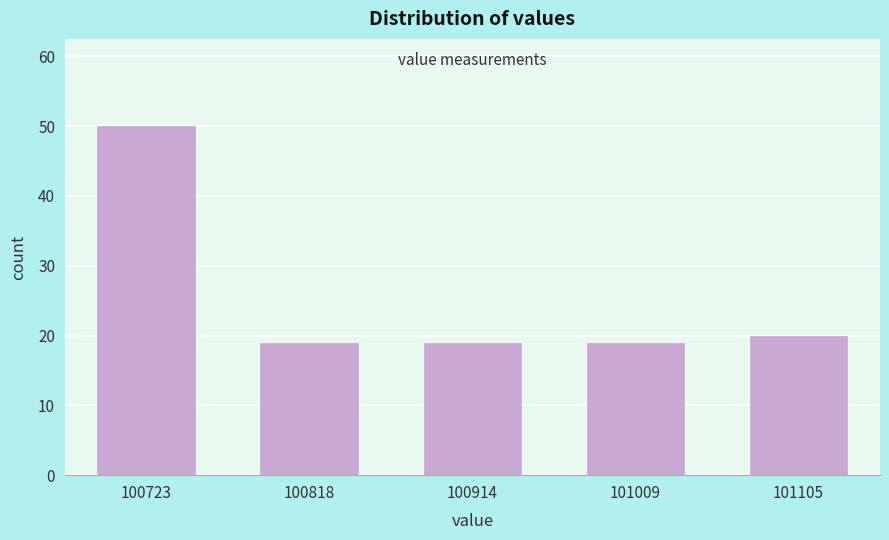

Reading left to right, list all the values displayed in this chart.

100723=50	100818=19	100914=19	101009=19	101105=20